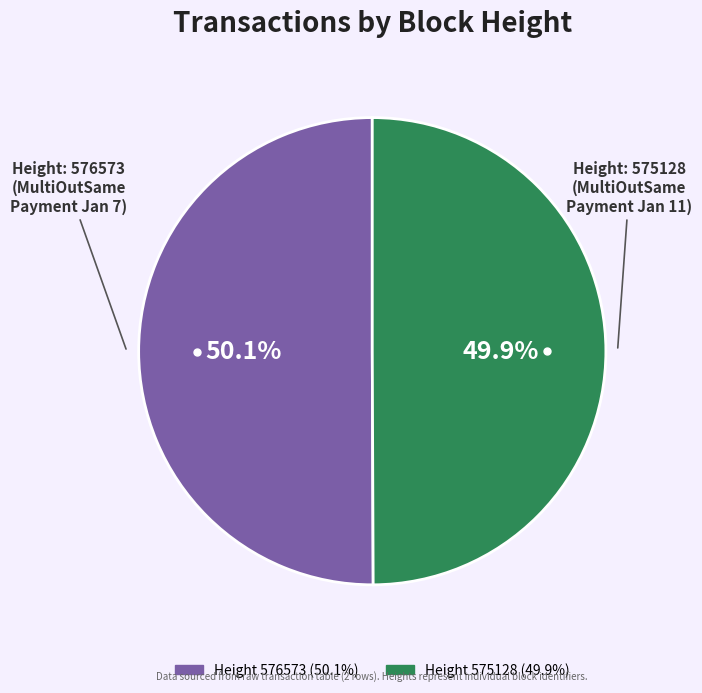

Is there a majority slice in this chart?

Yes